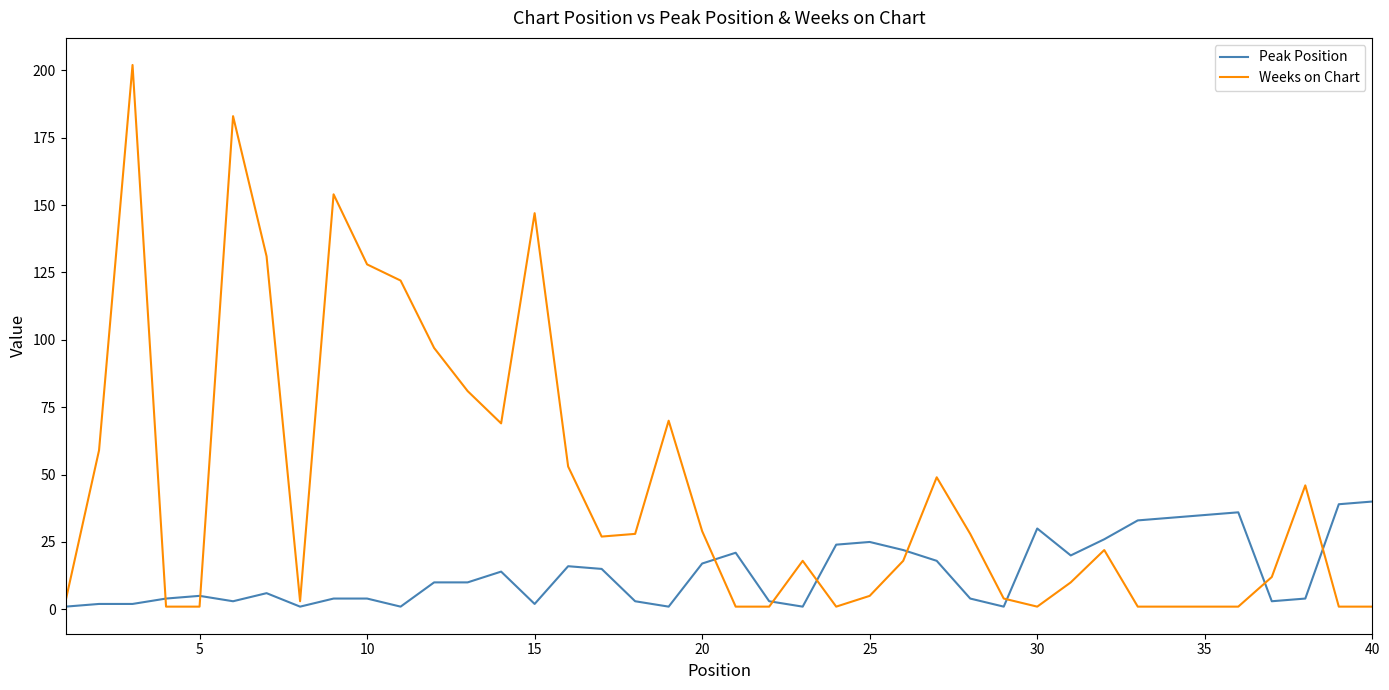

Which series has the widest spread of values?

Weeks on Chart